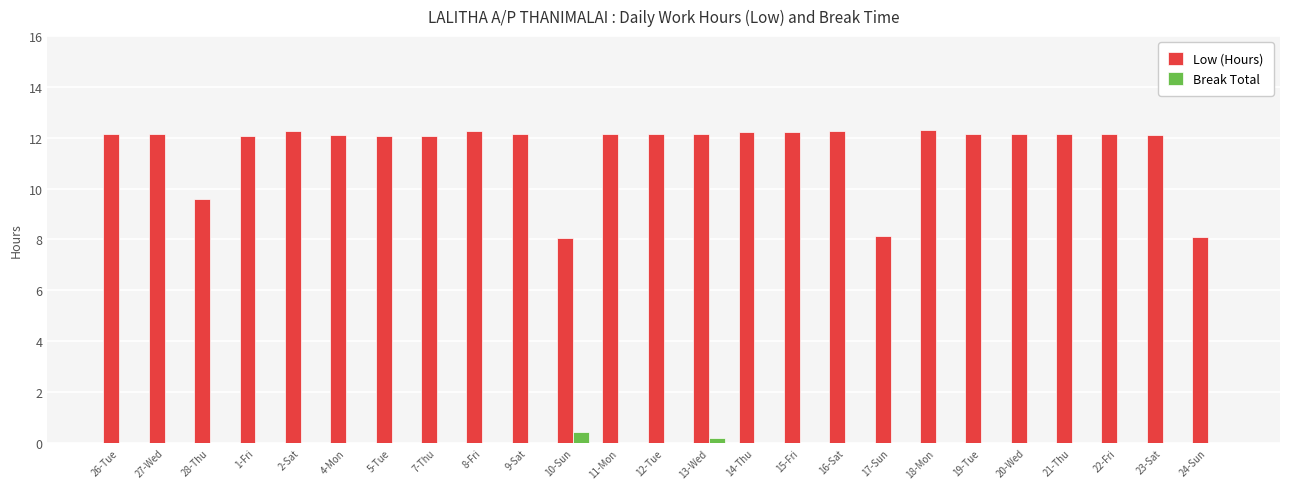

How many series are shown in this chart?

2